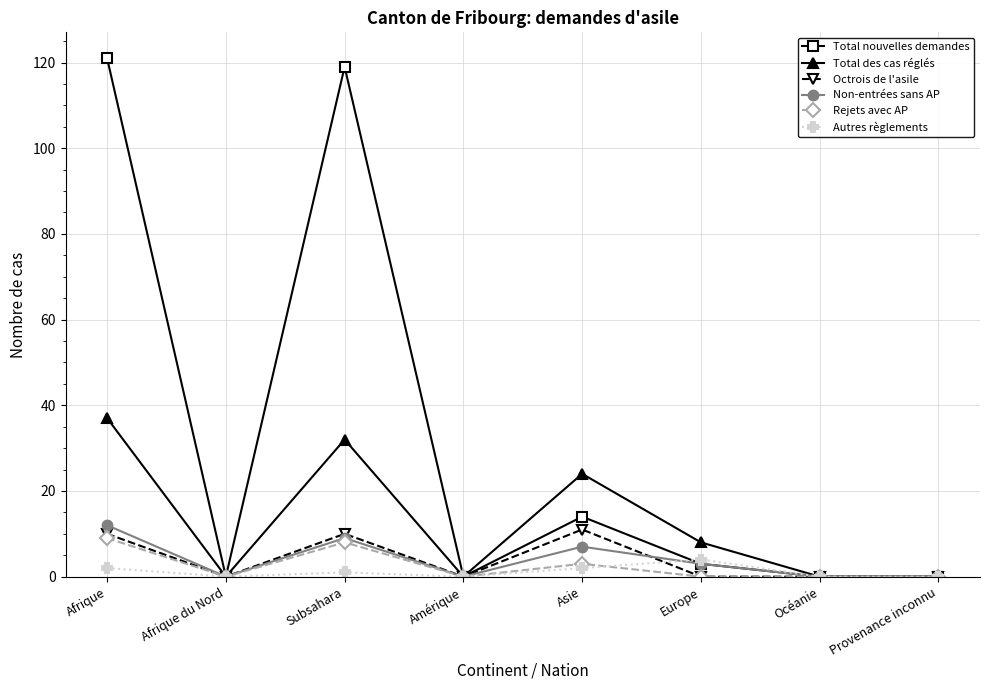

What is the difference between the maximum and minimum values in the Octrois de l'asile series?

11